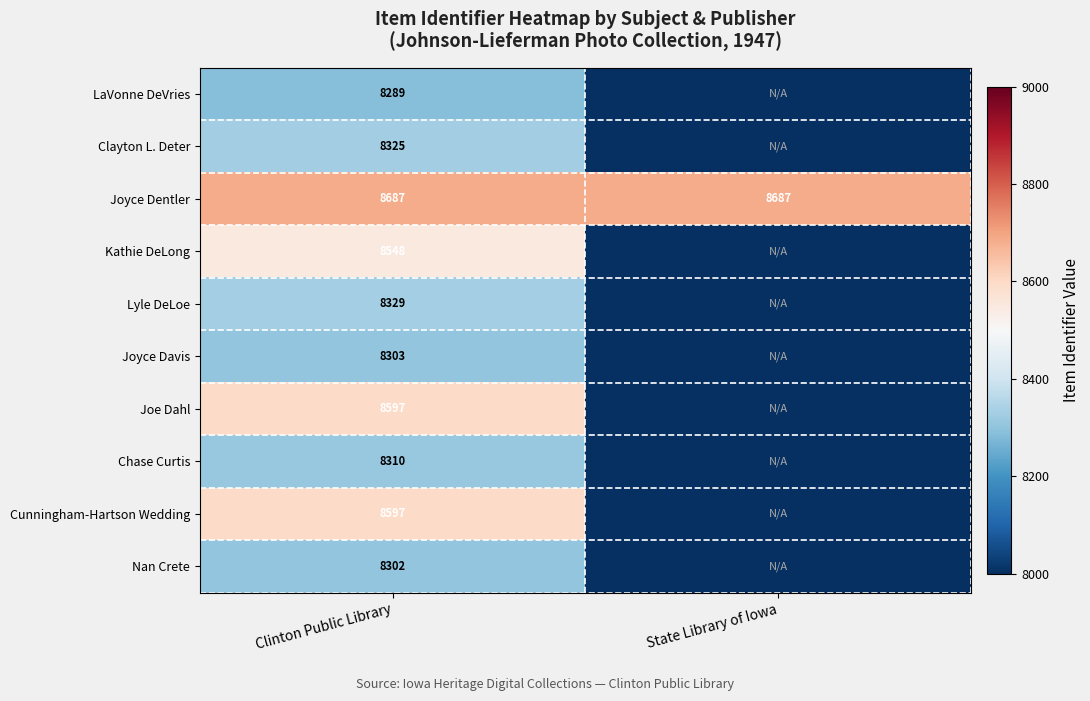

What is the difference between the highest and lowest values at Clinton Public Library?

398